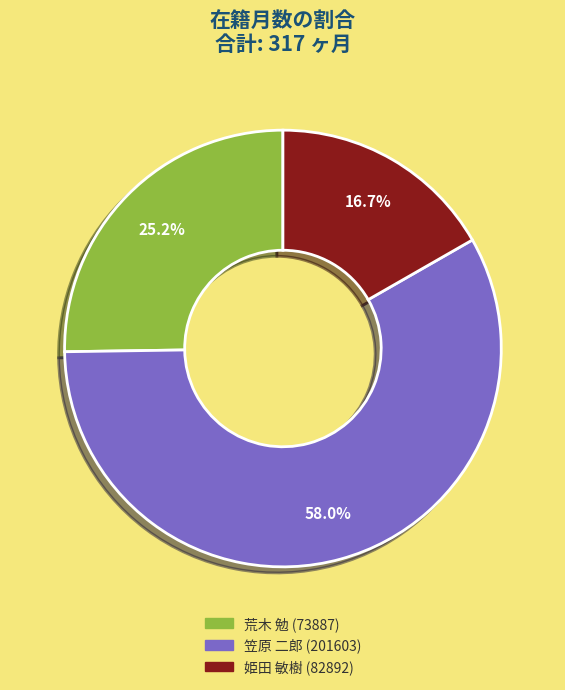

What percentage do 荒木 勉 (73887) and 笠原 二郎 (201603) together represent?

83.3%